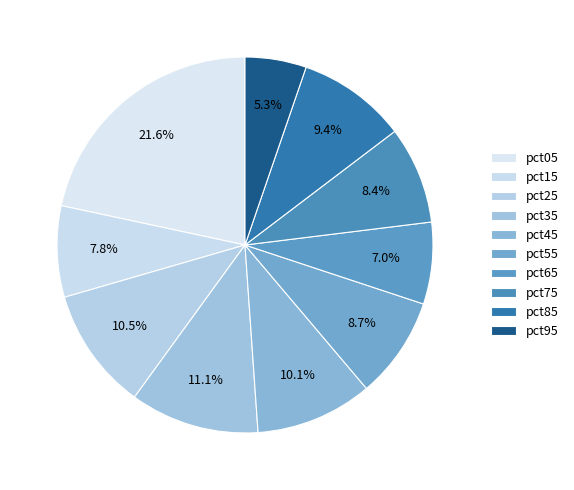

How many slices are in this pie chart?

10